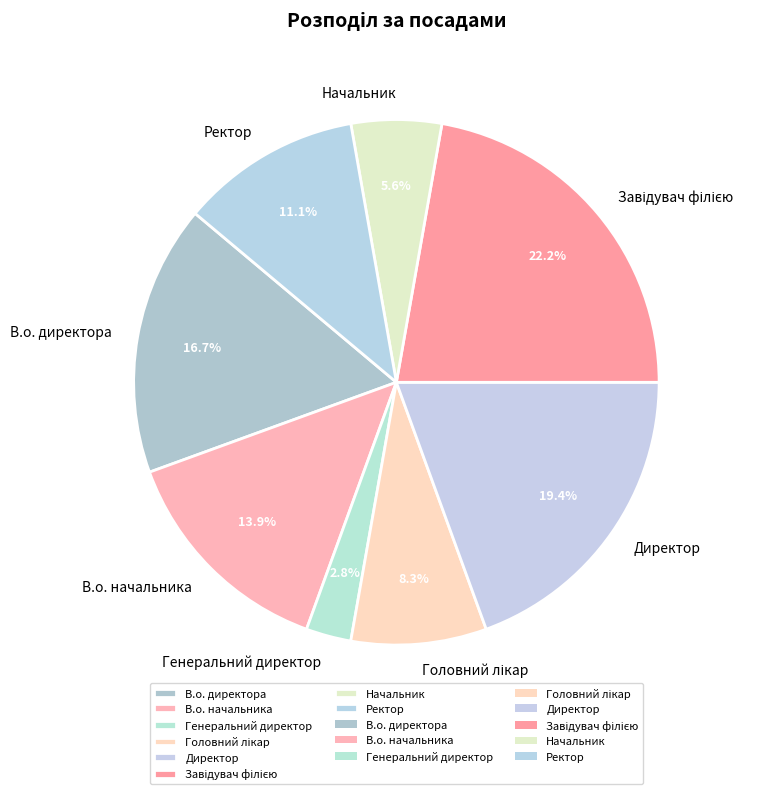

How many segments does this pie chart have?

8